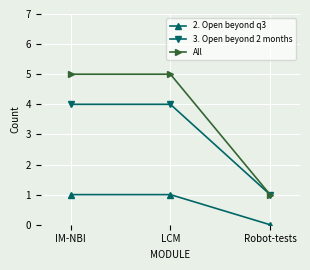

Which series has the largest range (max minus min)?

All